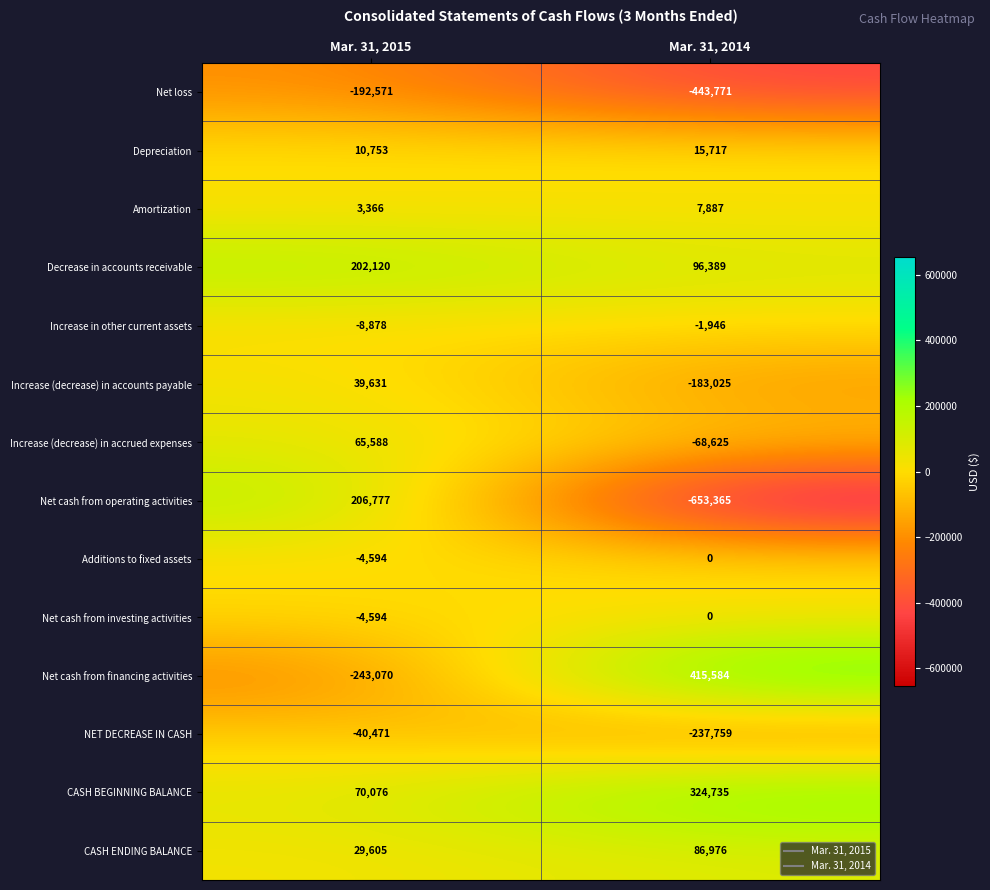

What is the difference between the Additions to fixed assets values at Mar. 31, 2014 and Mar. 31, 2015?

4594